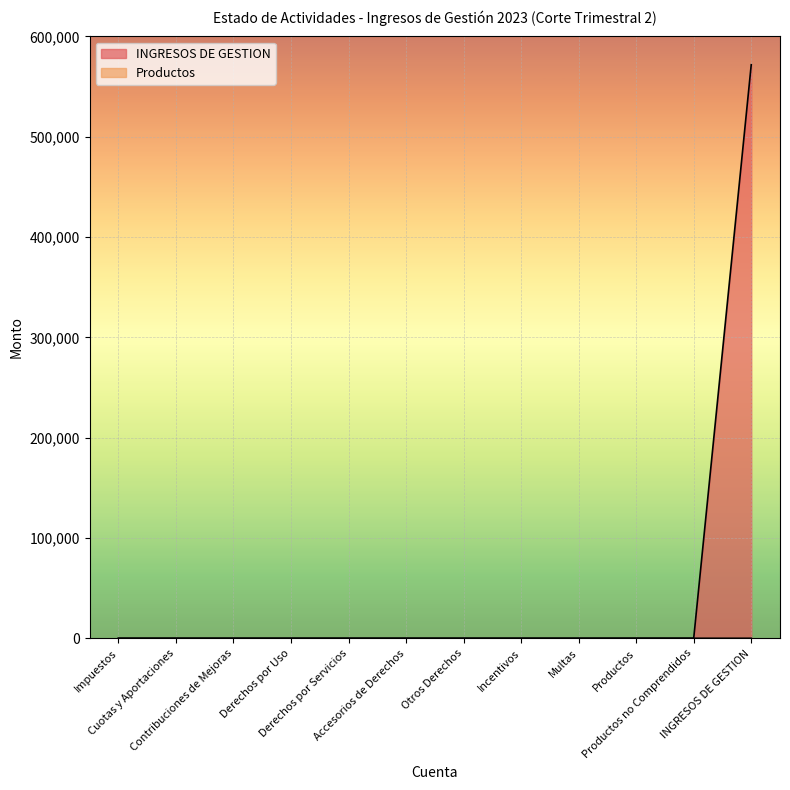

List the series in order of their overall mean, lowest first.

Productos, INGRESOS DE GESTION